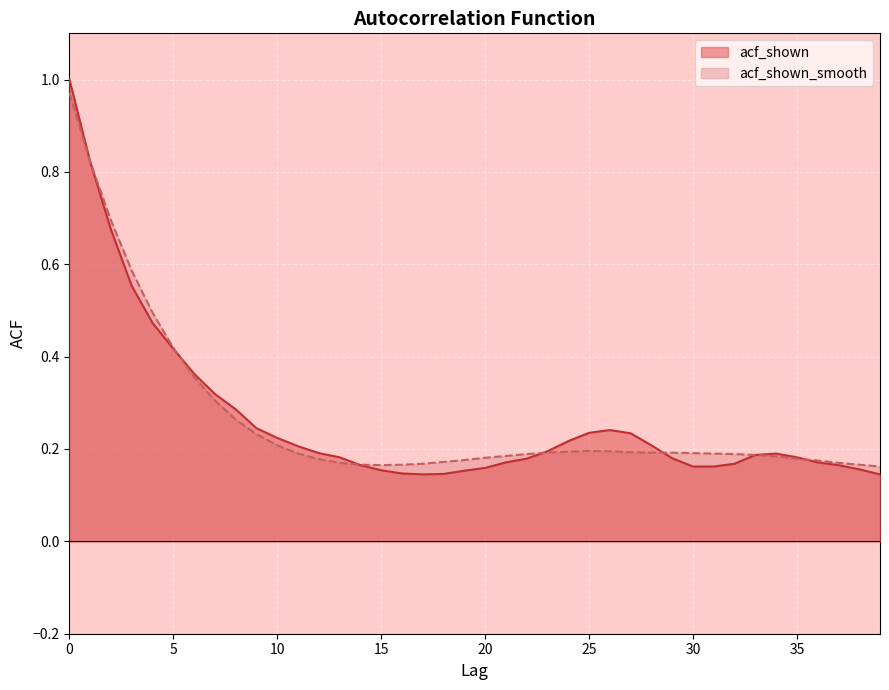

At which category does acf_shown reach its first local peak?

26